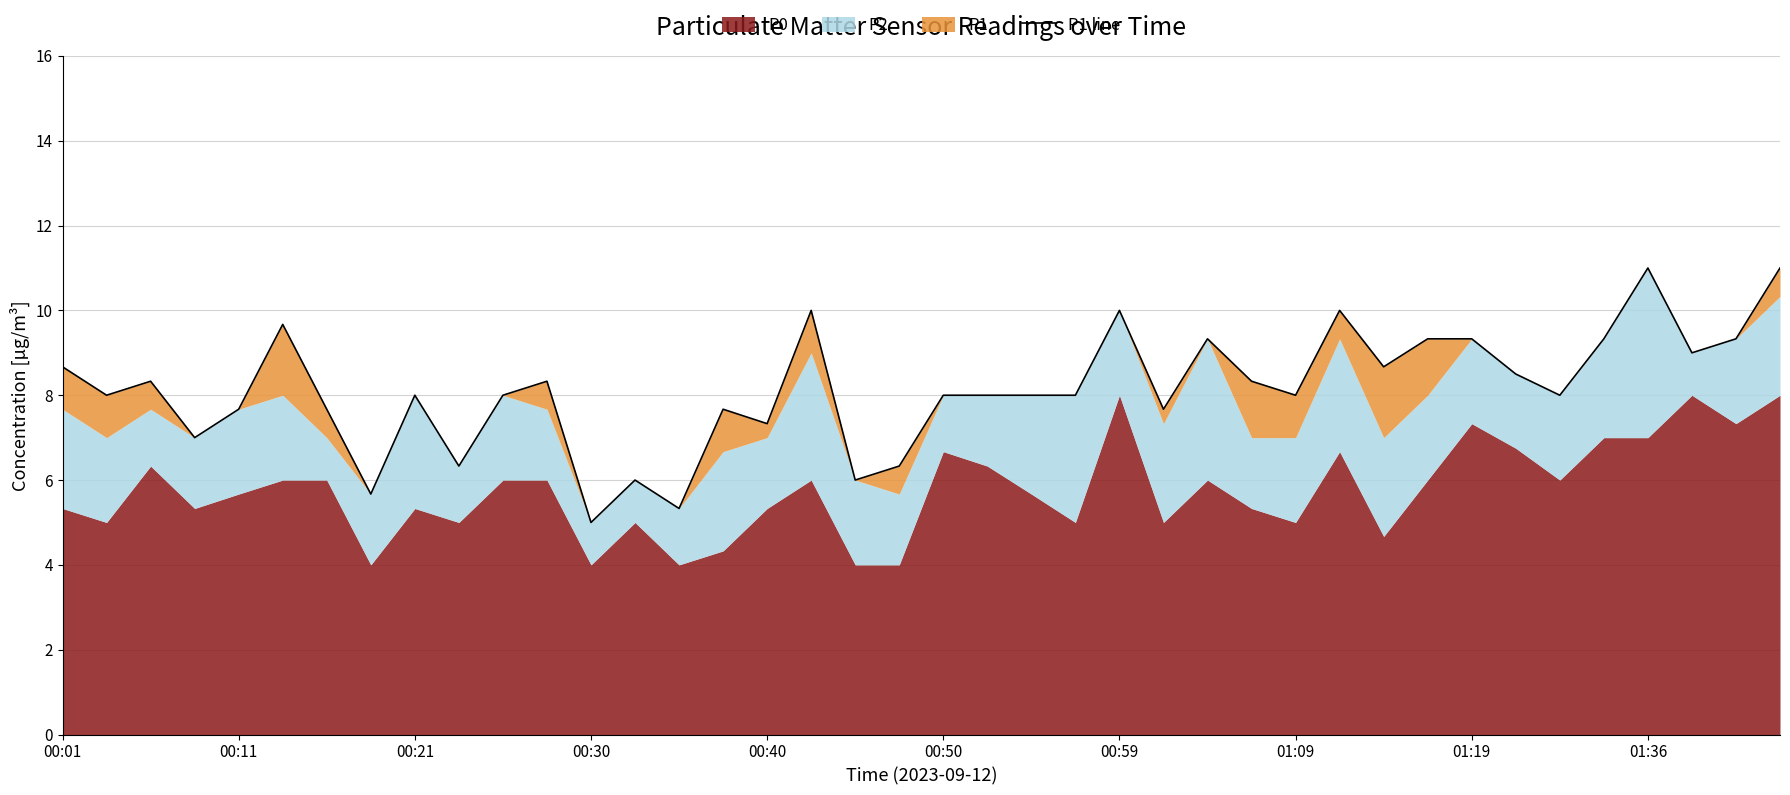

What is the ratio of the value at 01:19 to the value at 39?

0.7